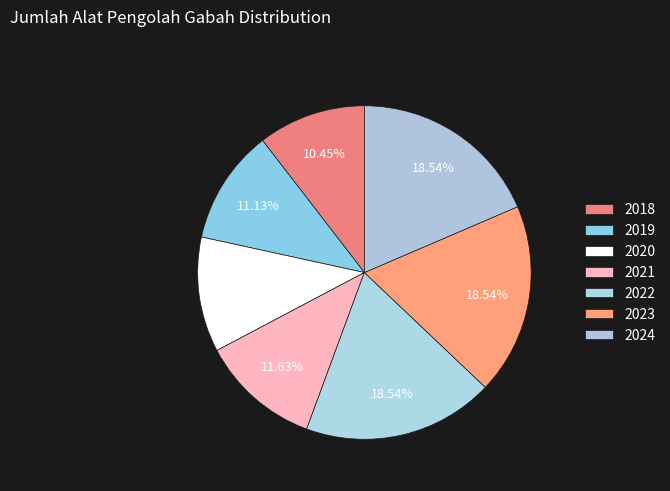

What is the ratio of the value at 2021 to the value at 2018?

1.1